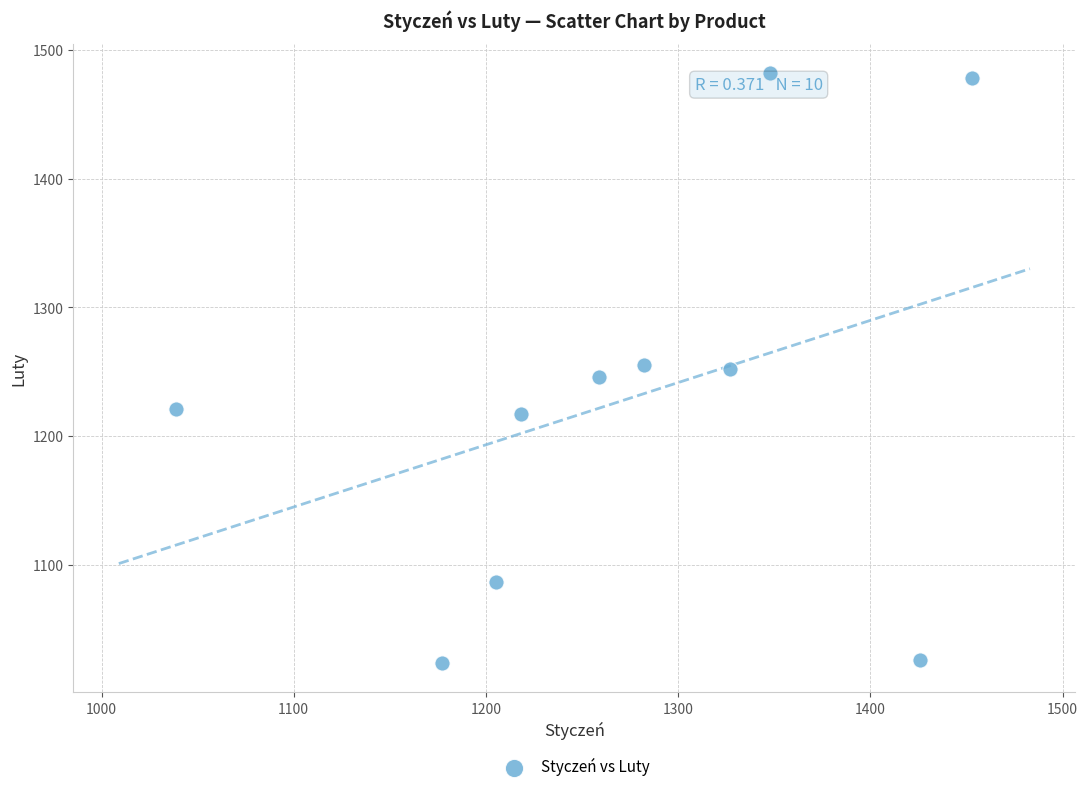

What is the average X value?

1273